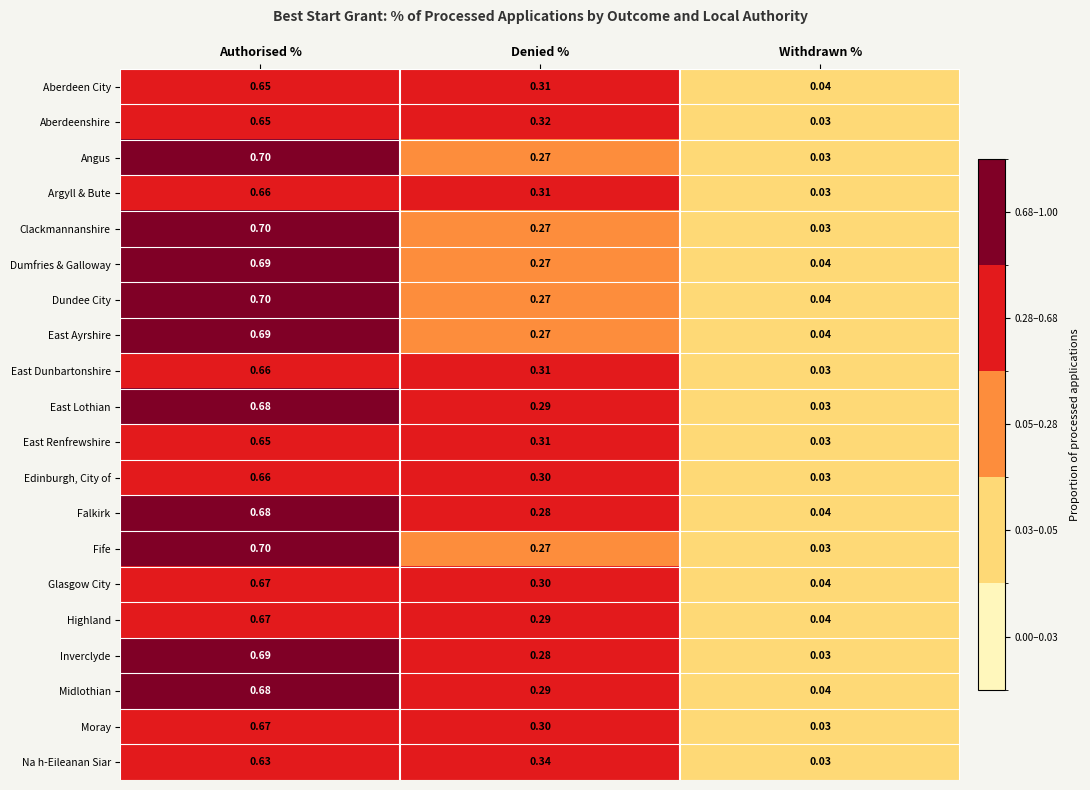

Is the value of Clackmannanshire at Denied % greater than the value of Aberdeenshire at Withdrawn %?

Yes